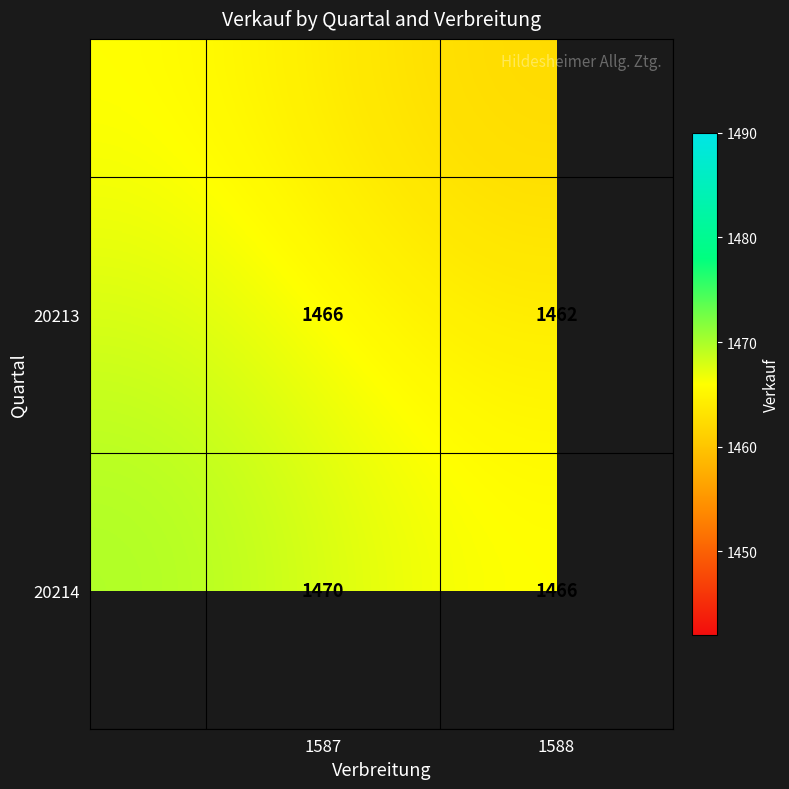

What is the minimum value shown in the chart?

1462